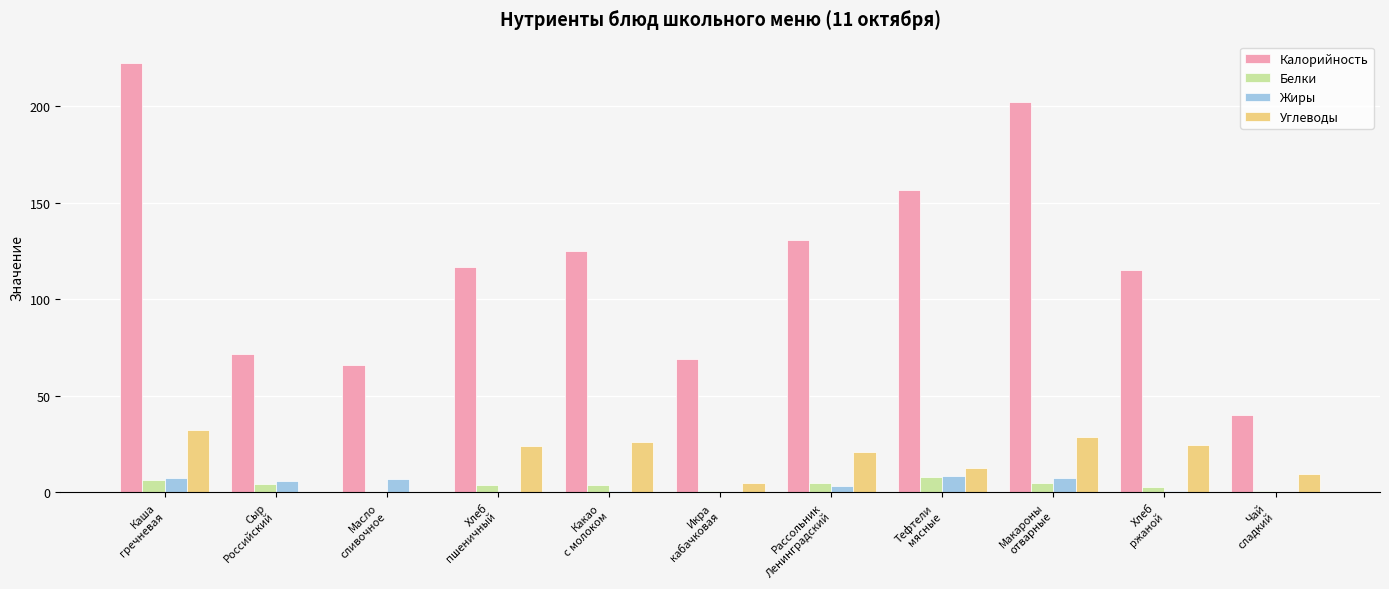

What is the sum of all Белки values?

40.8